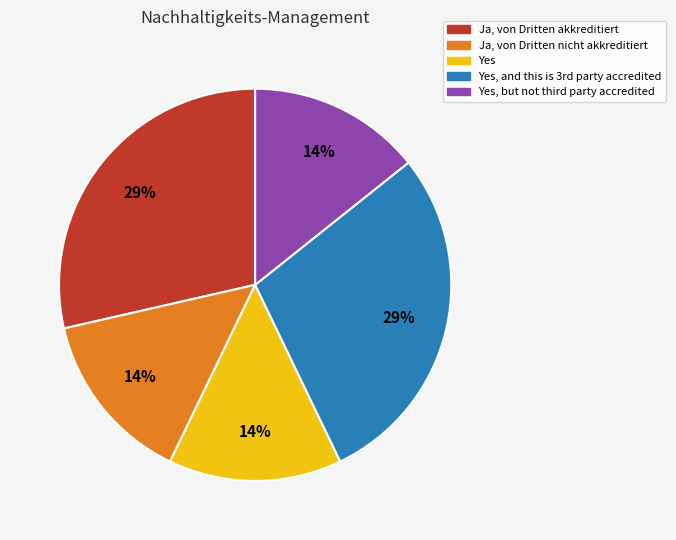

Count the number of slices in the pie.

5